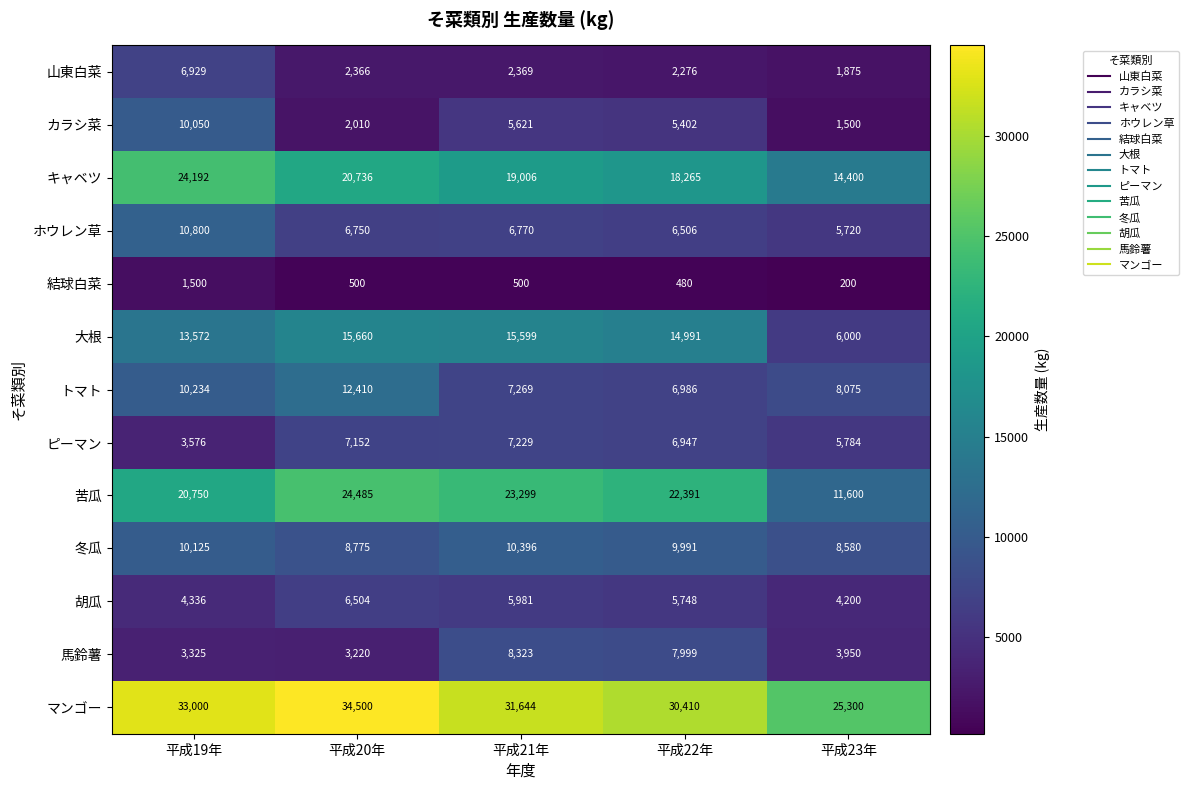

What is the minimum value shown in the chart?

200